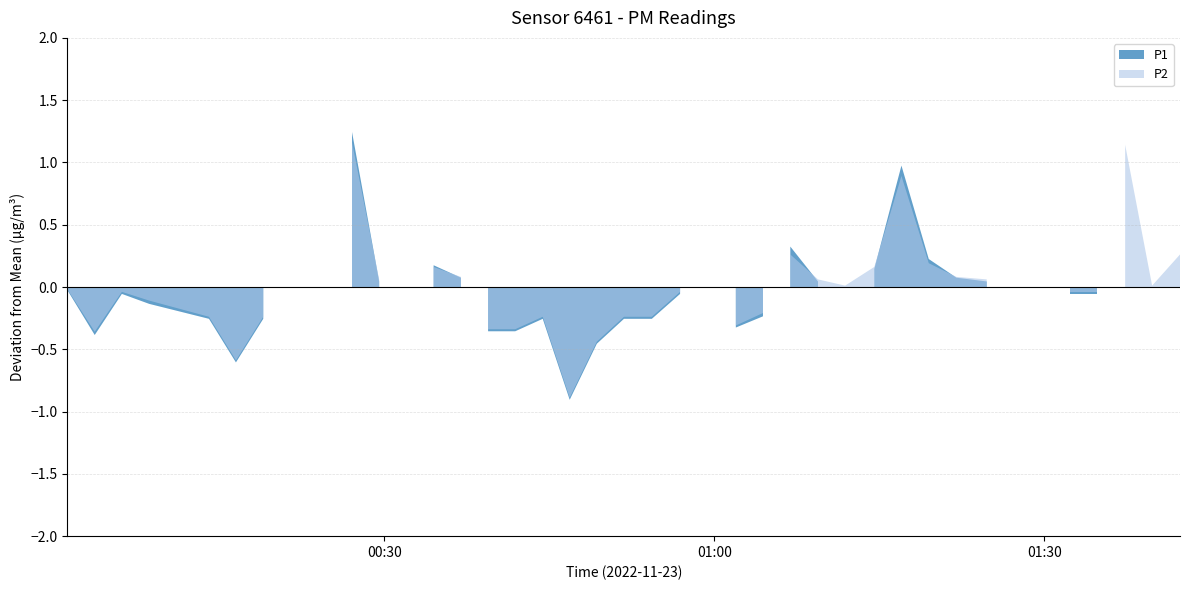

List the labels in order of P1 value, smallest first.

2022-11-23T00:46:51, 2022-11-23T00:16:31, 2022-11-23T00:49:19, 2022-11-23T00:03:41, 2022-11-23T00:39:26, 2022-11-23T00:41:54, 2022-11-23T01:01:57, 2022-11-23T00:14:04, 2022-11-23T00:19:00, 2022-11-23T00:32:00, 2022-11-23T00:44:24, 2022-11-23T00:51:47, 2022-11-23T00:54:19, 2022-11-23T01:04:25, 2022-11-23T00:08:38, 2022-11-23T01:27:14, 2022-11-23T00:06:09, 2022-11-23T00:24:34, 2022-11-23T00:56:53, 2022-11-23T01:32:18, 2022-11-23T01:34:48, 2022-11-23T00:01:12, 2022-11-23T01:11:53, 2022-11-23T01:39:47, 2022-11-23T00:29:32, 2022-11-23T01:09:25, 2022-11-23T01:24:45, 2022-11-23T00:22:06, 2022-11-23T00:36:58, 2022-11-23T01:22:00, 2022-11-23T01:14:32, 2022-11-23T00:34:29, 2022-11-23T01:19:29, 2022-11-23T01:29:49, 2022-11-23T01:06:54, 2022-11-23T01:42:19, 2022-11-23T00:59:21, 2022-11-23T01:17:00, 2022-11-23T01:37:20, 2022-11-23T00:27:04